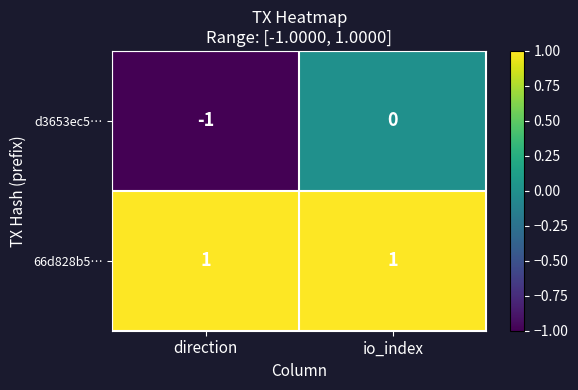

True or false: d3653ec5… has a value of 0 at io_index.

True